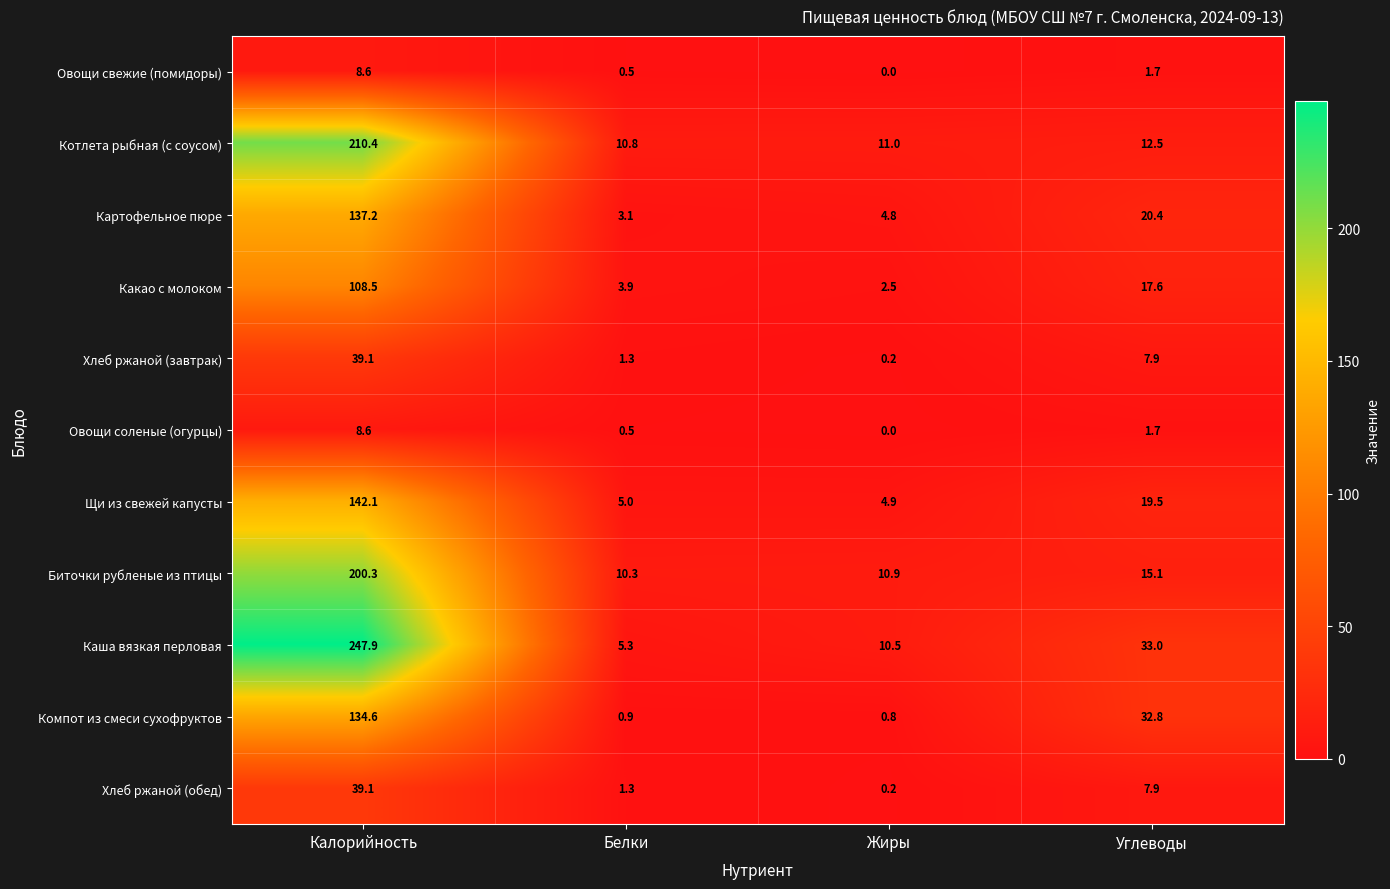

At which category does the chart reach its minimum across all series?

Жиры